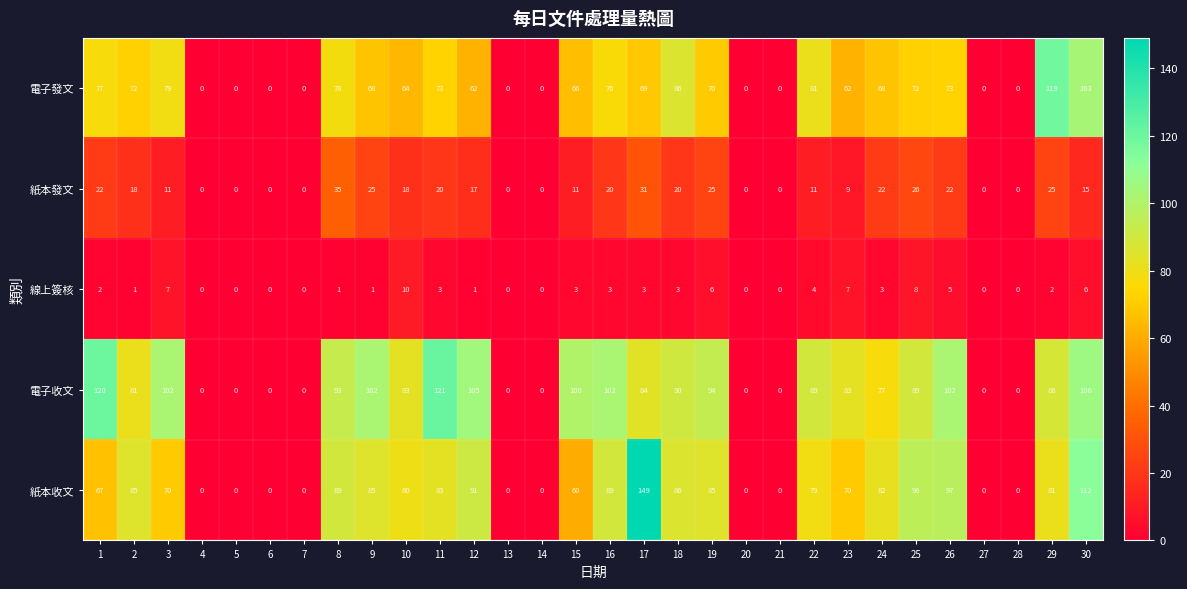

What is the sum of the 電子收文 values at 12 and 7?

105